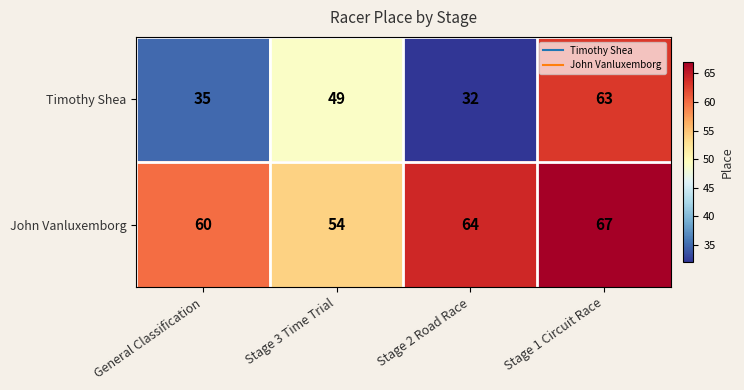

At which label is John Vanluxemborg closest to 60?

General Classification